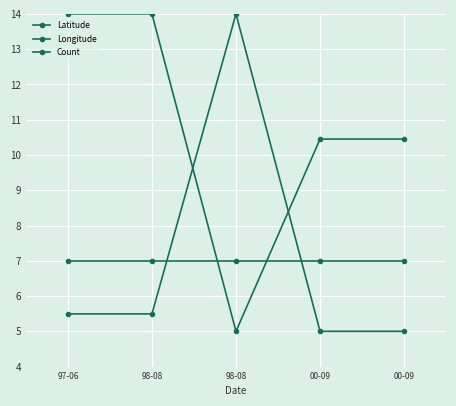

In Latitude, how many points are lower than both neighbors (excluding endpoints)?

1